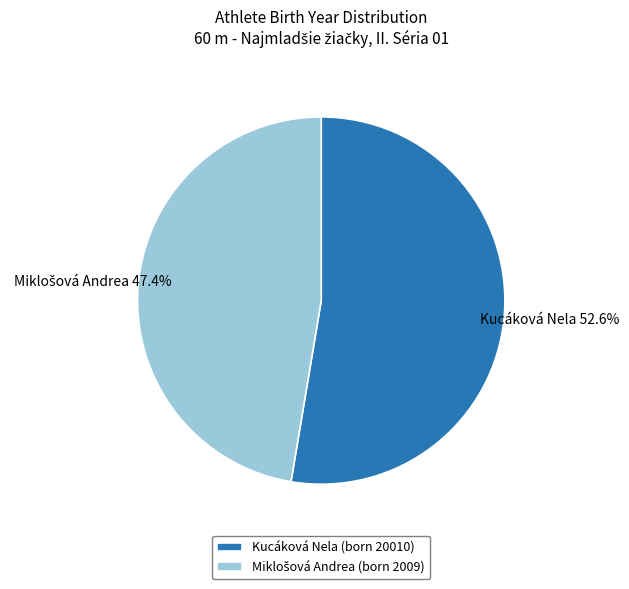

How many segments does this pie chart have?

2